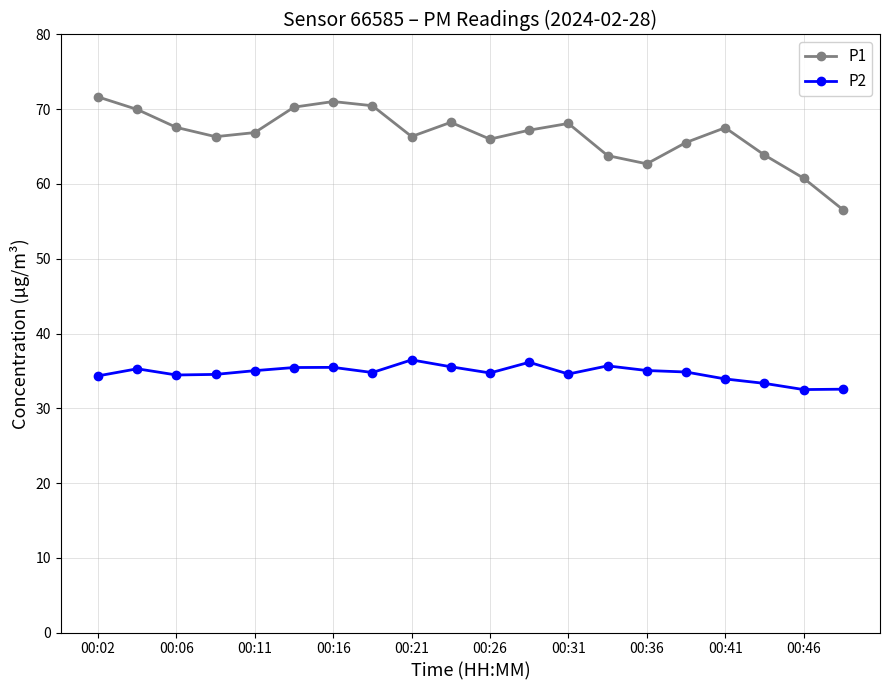

True or false: P2 and P1 intersect in this chart.

False